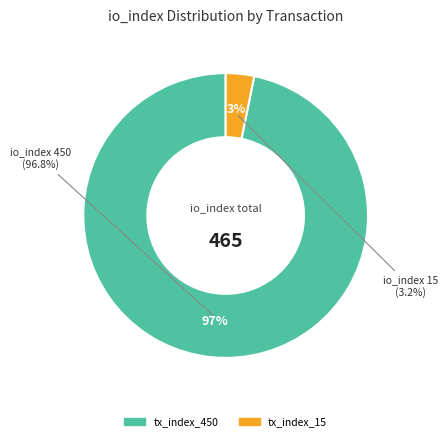

How many segments does this pie chart have?

2